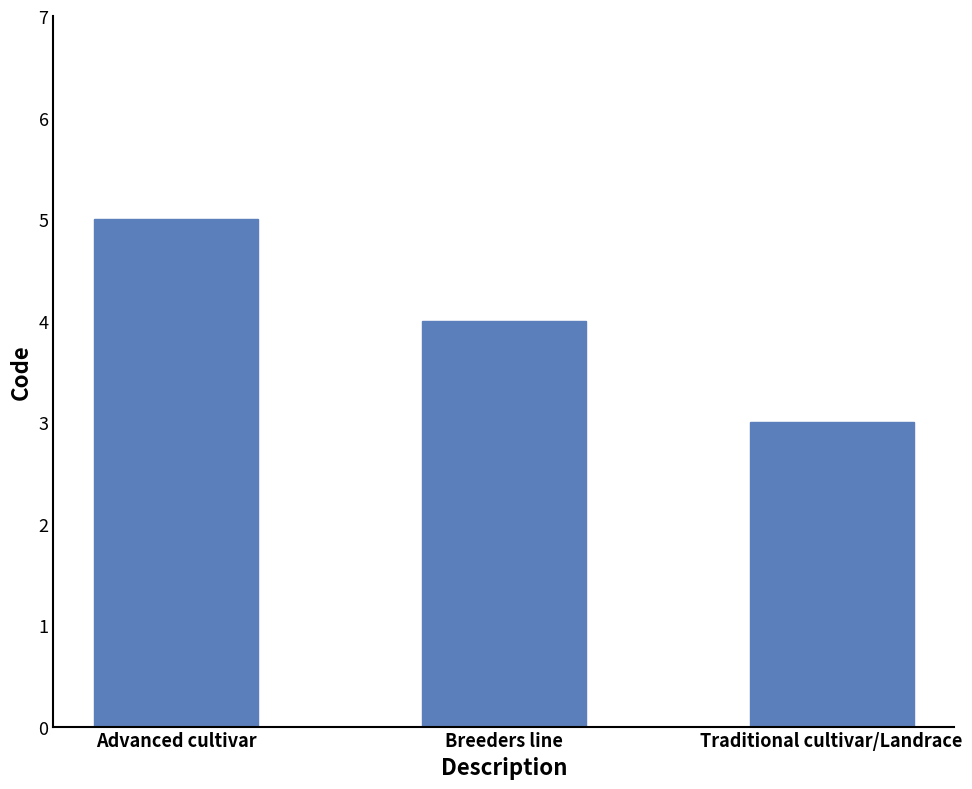

What is the difference between the values at Advanced cultivar and Breeders line?

1